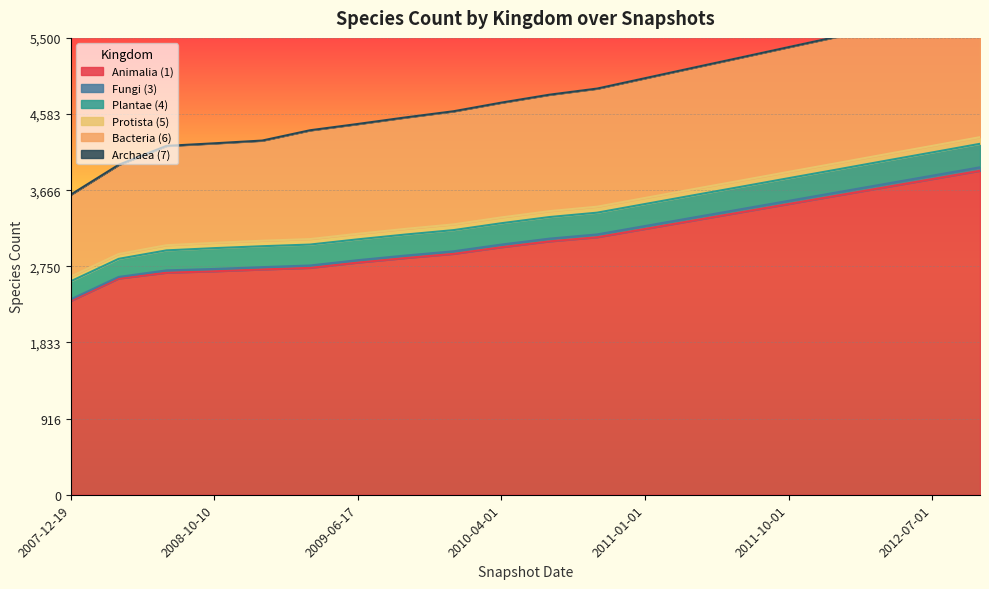

Between 2008-04-01 and 2012-01-01, which is larger?

2012-01-01